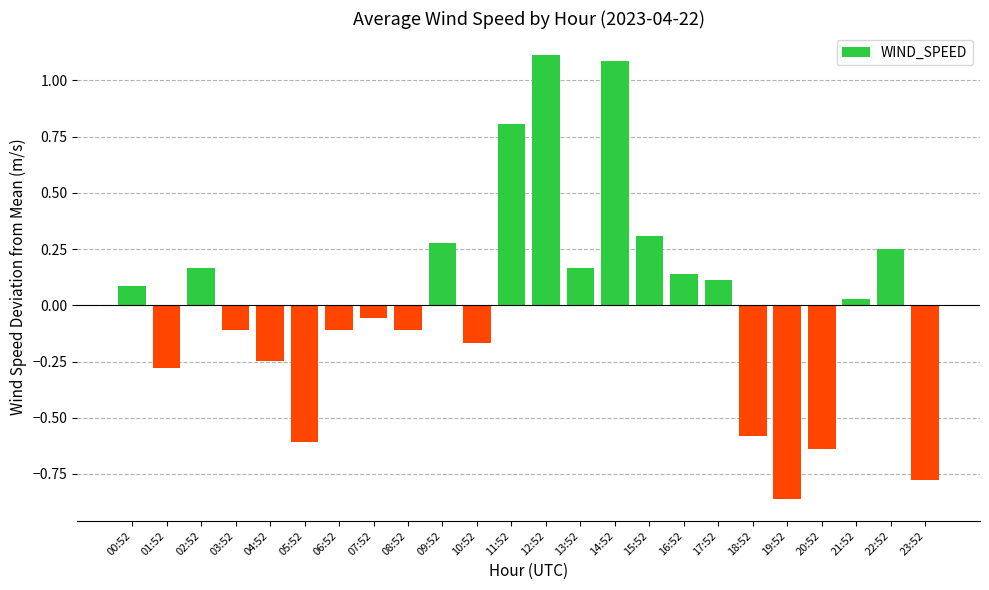

What is the maximum value shown in the chart?

1.1